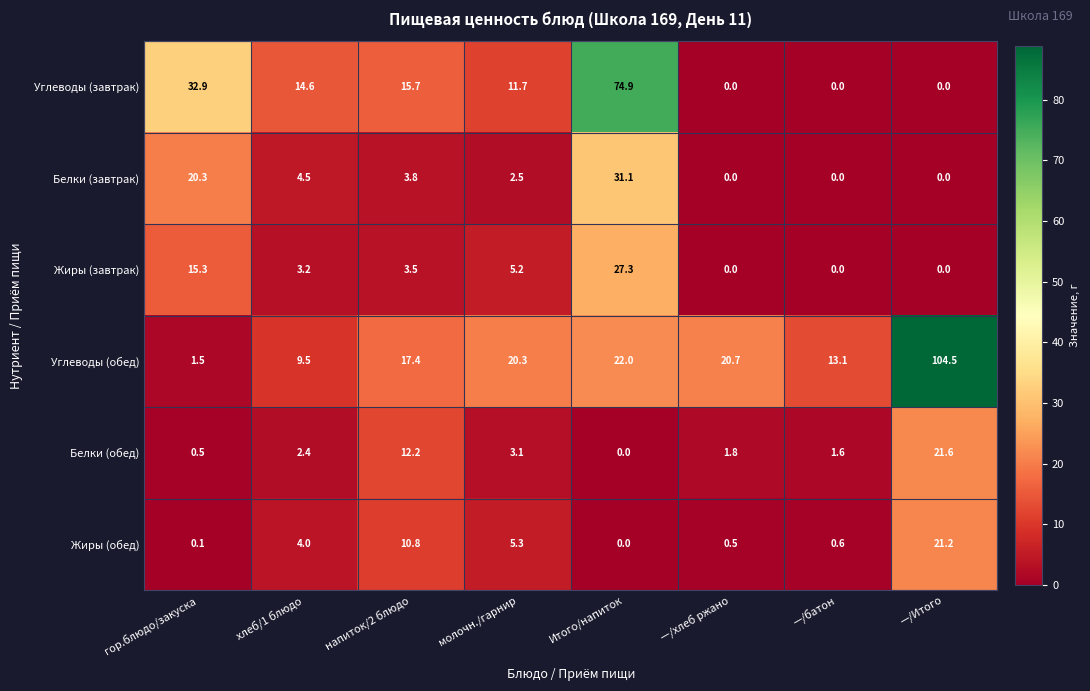

What is the difference between the highest and lowest values at —/батон?

13.1